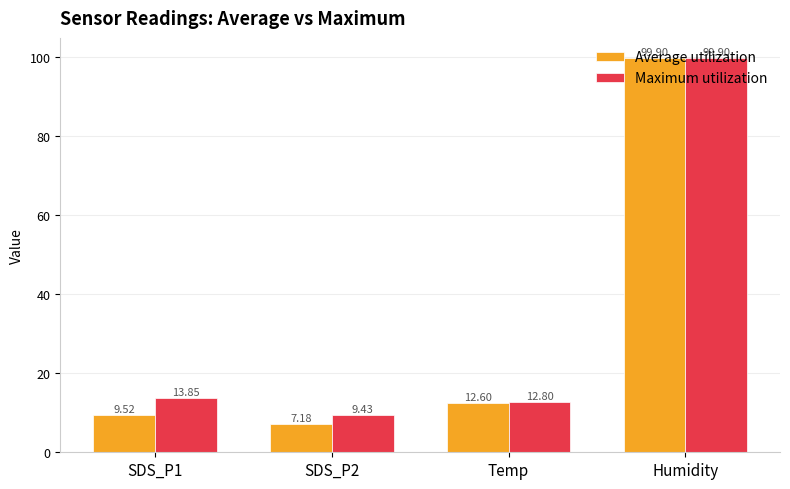

What are all the series names shown in the legend?

Average utilization, Maximum utilization